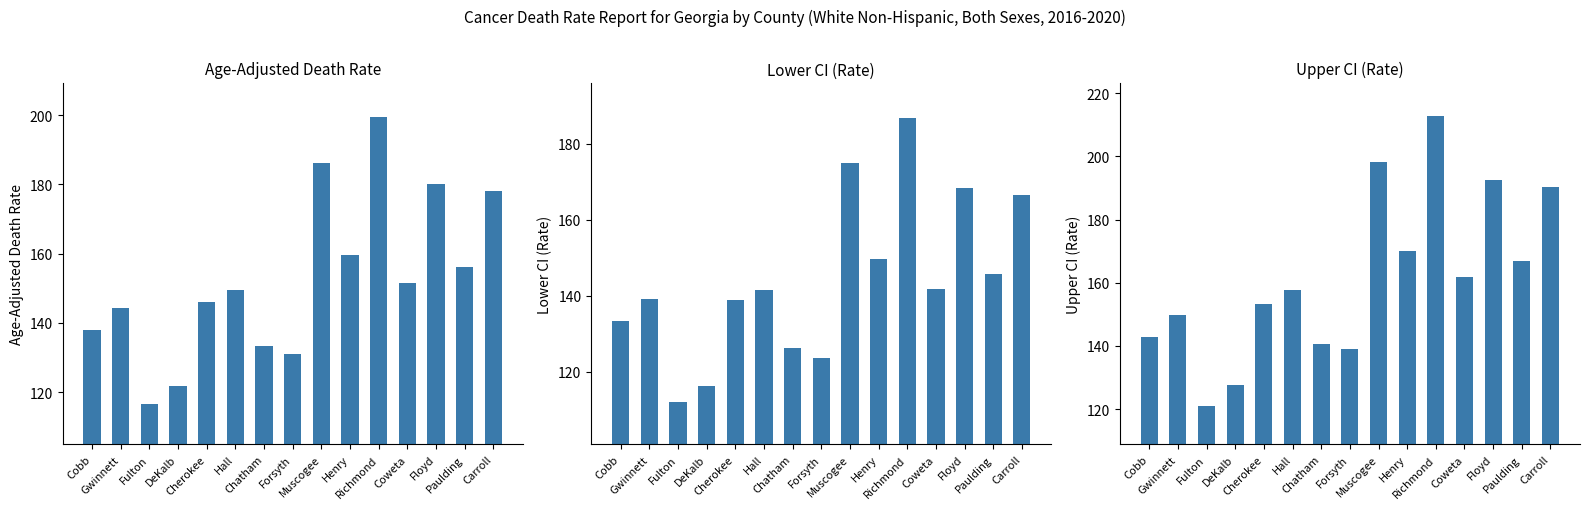

What position from the left is Gwinnett?

2